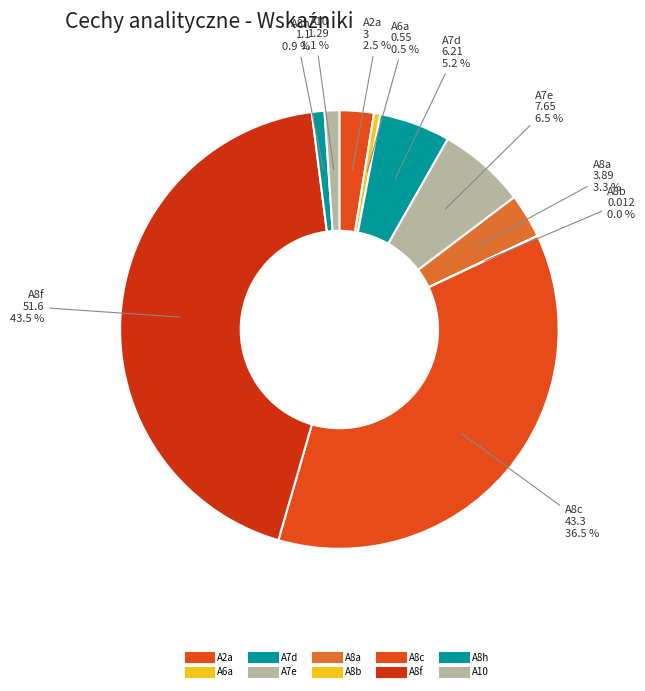

To the nearest percent, what is the average slice percentage?

10%